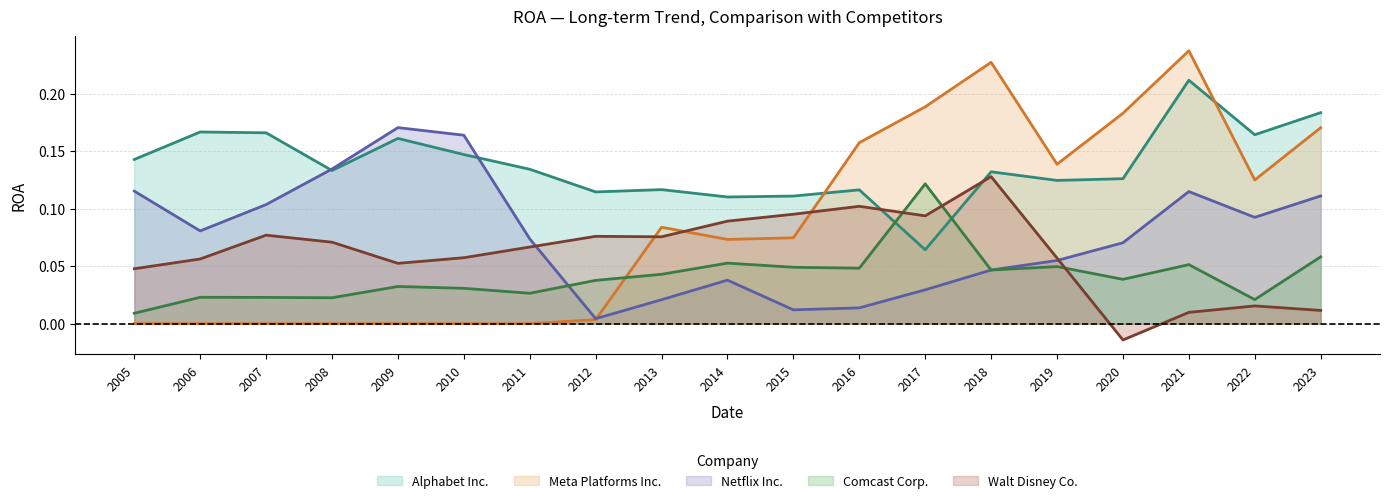

Which series changed the most between 2006 and 2013?

Meta Platforms Inc.